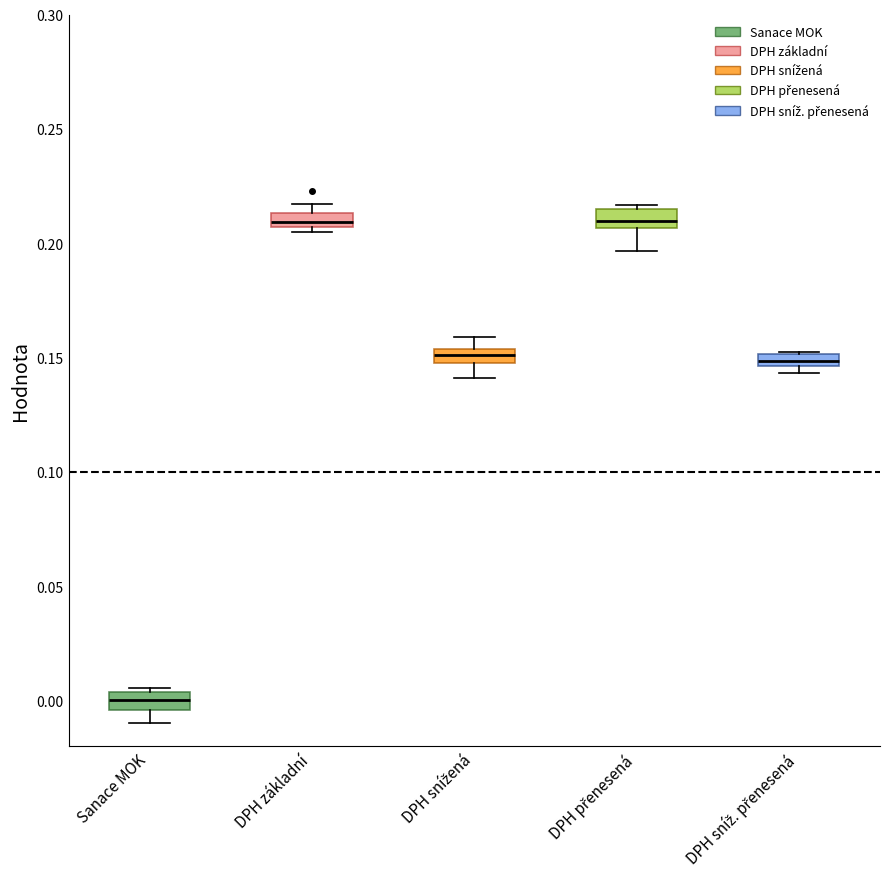

Where is the upper edge of the box for DPH sníž. přenesená on the y-axis? The values are not printed on the chart, so give them approximately, as read against the axis.

0.150